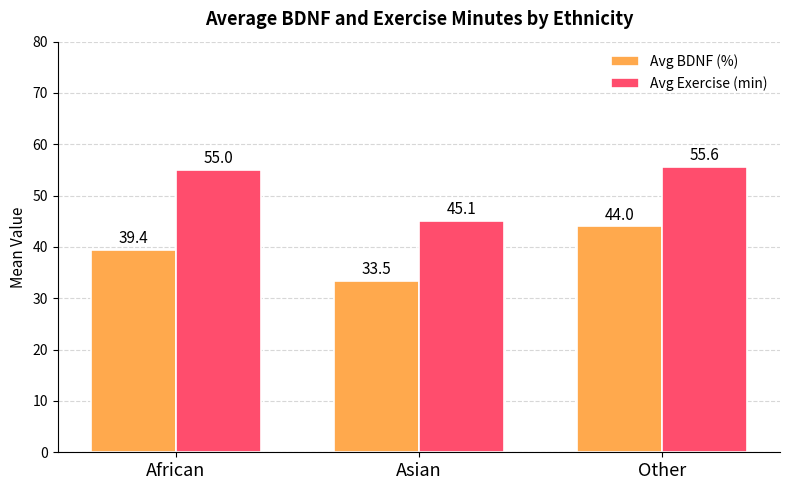

Reading left to right, list all the values displayed in this chart.

Avg BDNF (%): African=39.4	Asian=33.5	Other=44.0
Avg Exercise (min): African=55.0	Asian=45.1	Other=55.6